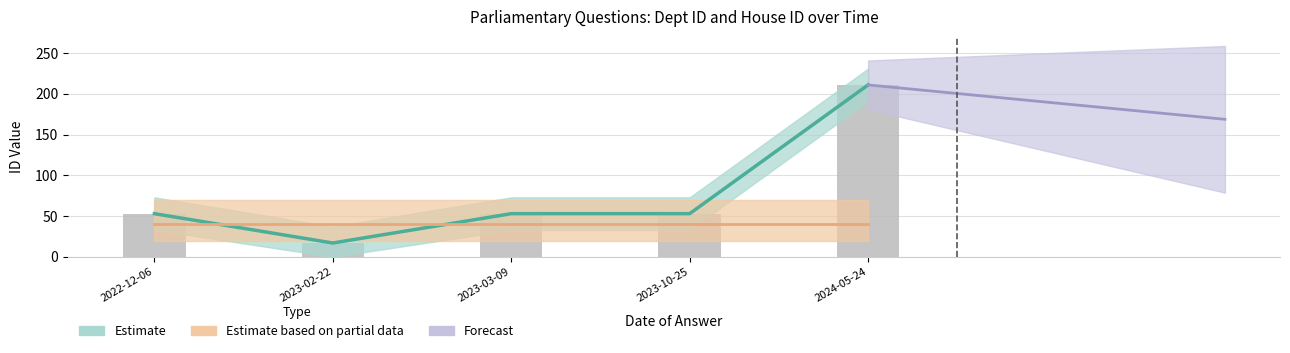

Which category has the highest value across all series?

2024-05-24